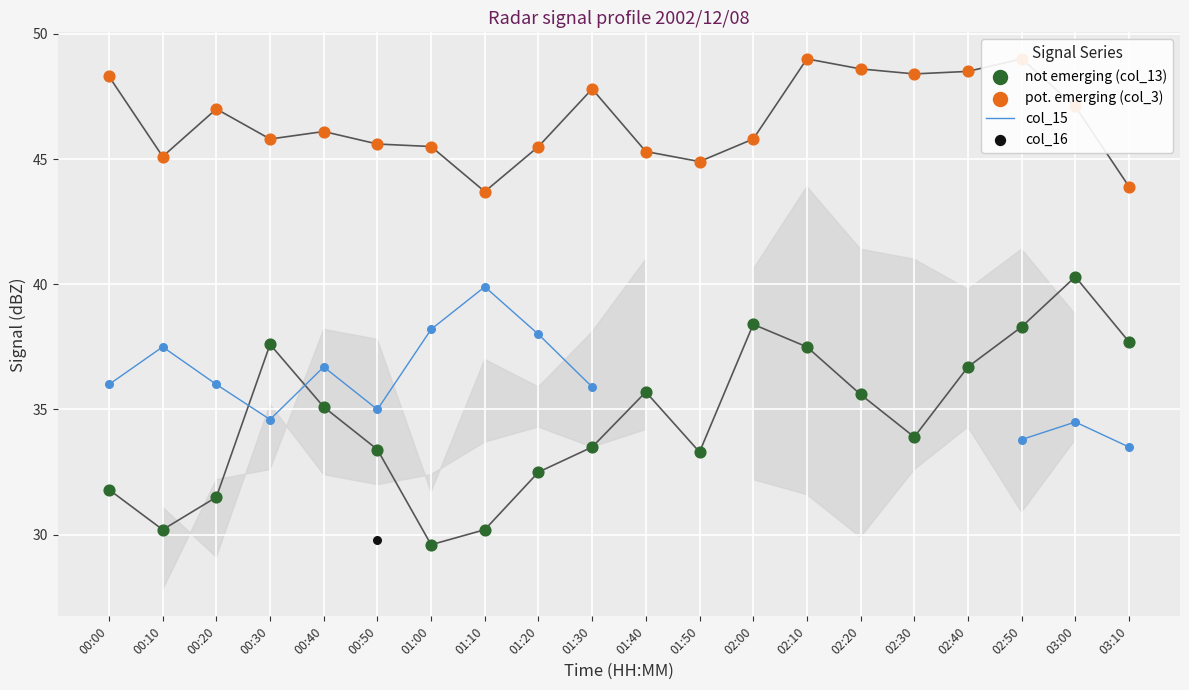

Which series has the largest total across all categories?

pot. emerging (col_3)